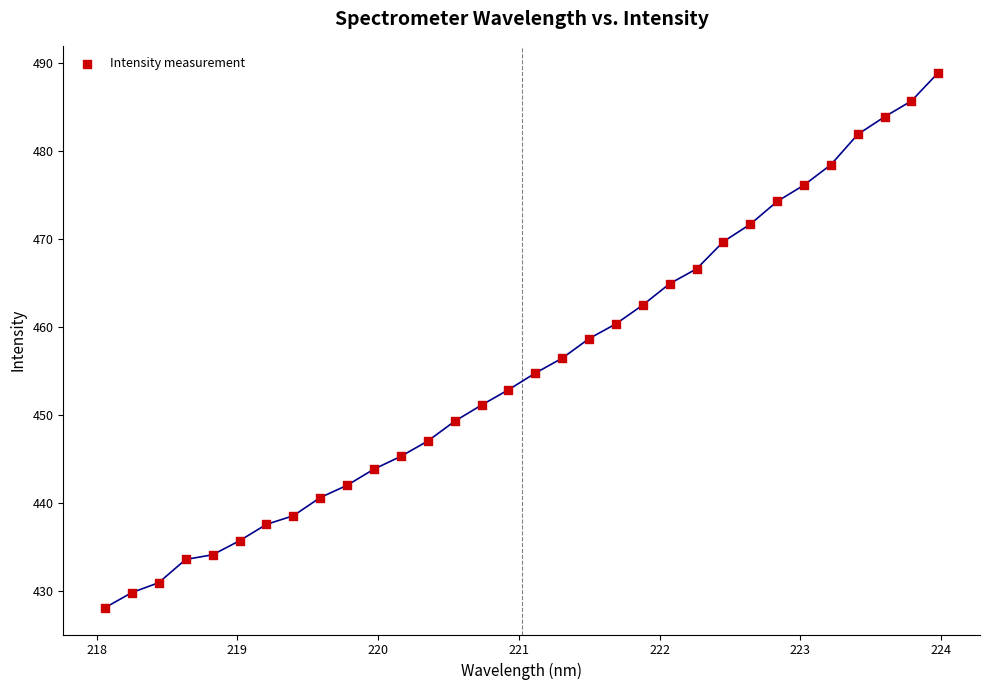

What is the range of Y values (max minus min)?

60.8